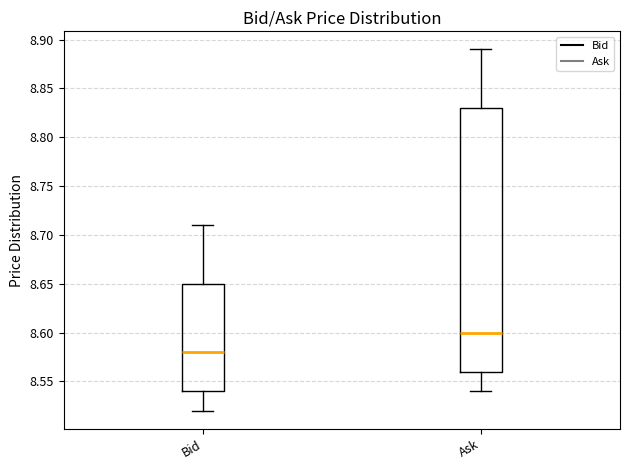

Reading left to right, read every box against the y-axis: the position of its median line, the range the box covers, and the ends of its whiskers. The values are not printed on the chart, so give them approximately, as read against the axis.

Bid: median 8.58, box 8.54 to 8.65, whiskers 8.52 to 8.71
Ask: median 8.60, box 8.56 to 8.83, whiskers 8.54 to 8.89